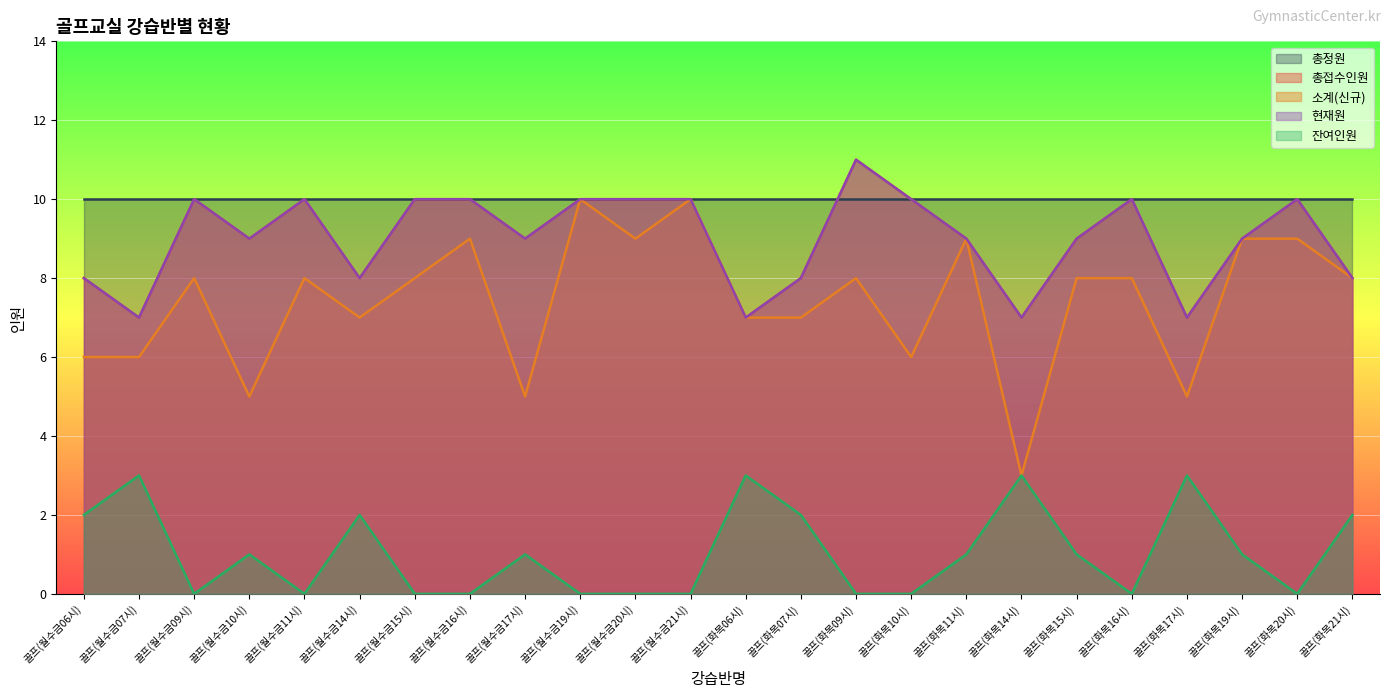

What is the label of the 3rd point from the right?

골프(화목19시)